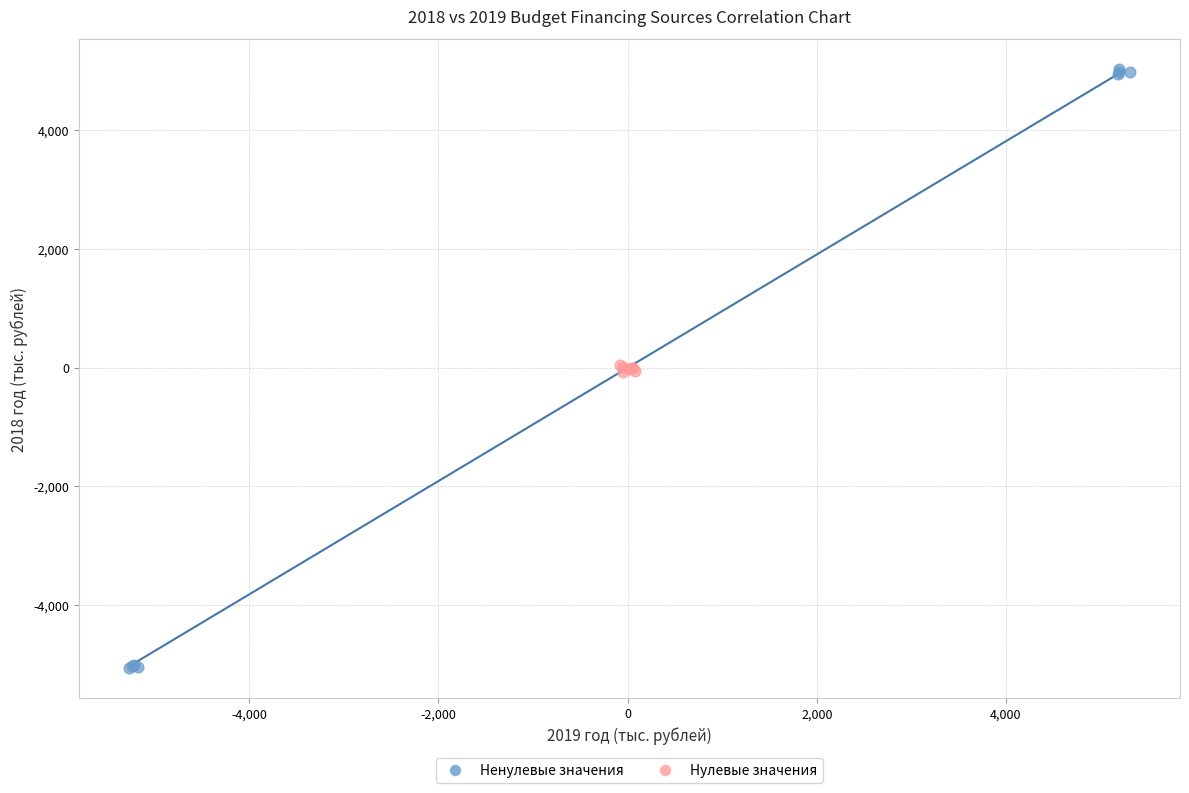

Which series reaches the maximum Y coordinate?

Ненулевые значения